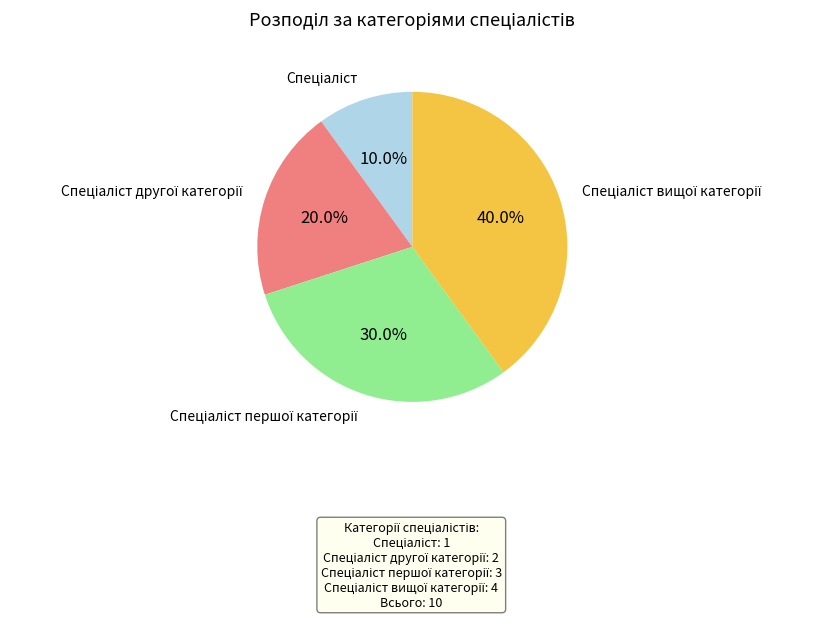

Is there a majority slice in this chart?

No